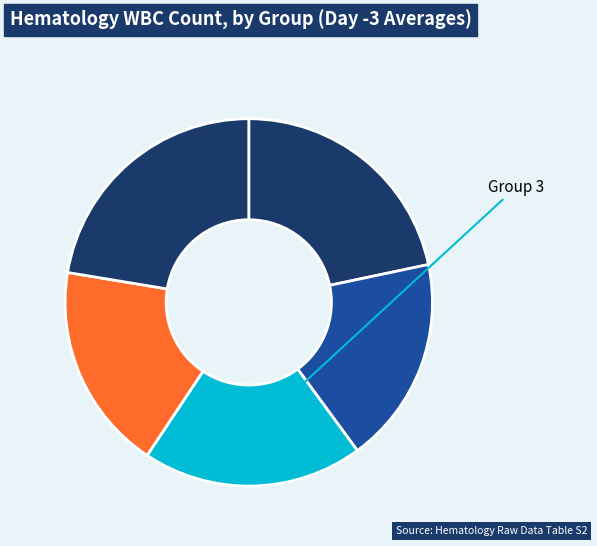

Count the number of slices in the pie.

5